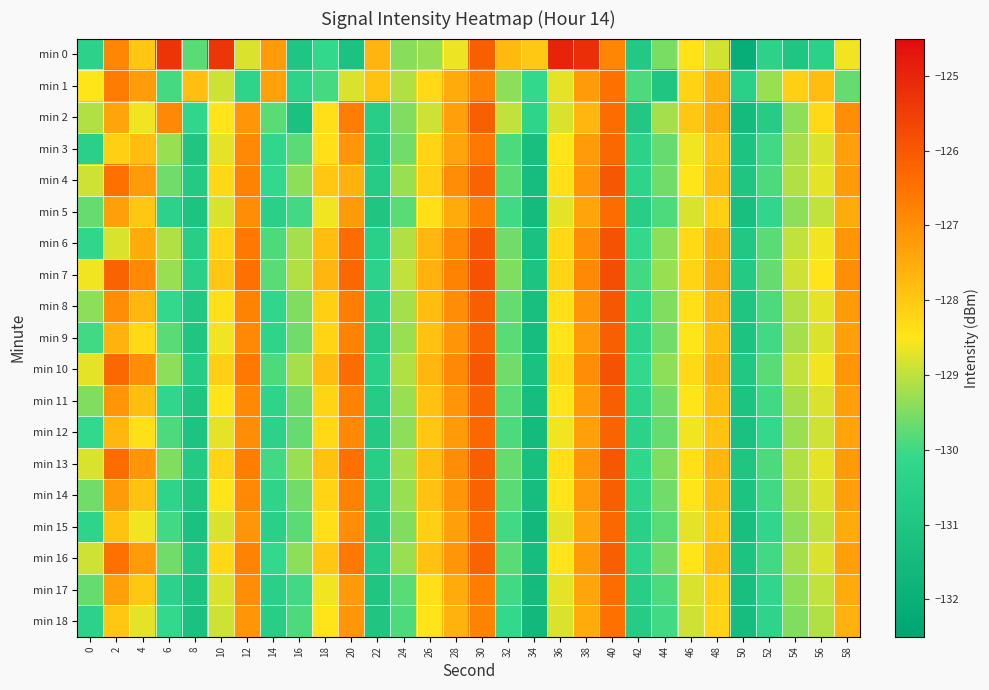

Reading left to right, what are all the values shown in this chart?

min 0: 0=-130.4	2=-126.8	4=-128.0	6=-125.3	8=-129.8	10=-125.3	12=-128.8	14=-127.2	16=-131.0	18=-130.1	20=-131.1	22=-127.6	24=-129.4	26=-129.3	28=-128.6	30=-126.1	32=-127.7	34=-128.0	36=-124.9	38=-125.2	40=-126.8	42=-130.9	44=-129.5	46=-128.5	48=-128.9	50=-132.1	52=-130.4	54=-131.0	56=-130.5	58=-128.6
min 1: 0=-128.5	2=-126.7	4=-127.2	6=-130.0	8=-127.8	10=-128.9	12=-130.3	14=-127.3	16=-130.4	18=-129.9	20=-128.8	22=-127.9	24=-129.1	26=-128.3	28=-127.5	30=-126.8	32=-129.4	34=-130.1	36=-128.7	38=-127.2	40=-126.5	42=-129.9	44=-131.0	46=-128.2	48=-127.6	50=-130.5	52=-129.3	54=-128.1	56=-127.8	58=-129.7
min 2: 0=-129.1	2=-127.4	4=-128.6	6=-126.9	8=-130.2	10=-128.5	12=-127.1	14=-129.8	16=-131.2	18=-128.4	20=-126.7	22=-130.6	24=-129.5	26=-128.9	28=-127.3	30=-126.1	32=-129.0	34=-130.3	36=-128.8	38=-127.7	40=-126.4	42=-130.9	44=-129.2	46=-128.0	48=-127.5	50=-131.5	52=-130.7	54=-129.4	56=-128.3	58=-127.0
min 3: 0=-130.5	2=-128.1	4=-127.8	6=-129.3	8=-131.0	10=-128.7	12=-126.9	14=-130.2	16=-129.8	18=-128.4	20=-127.1	22=-130.8	24=-129.6	26=-128.2	28=-127.4	30=-126.6	32=-129.9	34=-131.3	36=-128.5	38=-127.2	40=-126.3	42=-130.4	44=-129.7	46=-128.6	48=-127.9	50=-131.1	52=-130.0	54=-129.2	56=-128.8	58=-127.3
min 4: 0=-128.9	2=-126.5	4=-127.2	6=-129.6	8=-130.8	10=-128.3	12=-126.8	14=-130.1	16=-129.4	18=-128.0	20=-127.6	22=-130.7	24=-129.3	26=-128.1	28=-127.0	30=-126.2	32=-129.8	34=-131.4	36=-128.4	38=-127.1	40=-126.0	42=-130.3	44=-129.6	46=-128.5	48=-127.8	50=-131.0	52=-129.9	54=-129.1	56=-128.7	58=-127.2
min 5: 0=-129.7	2=-127.3	4=-128.0	6=-130.4	8=-131.1	10=-128.8	12=-127.0	14=-130.5	16=-130.0	18=-128.6	20=-127.2	22=-131.0	24=-129.8	26=-128.4	28=-127.5	30=-126.7	32=-130.0	34=-131.5	36=-128.7	38=-127.4	40=-126.4	42=-130.6	44=-129.9	46=-128.8	48=-128.1	50=-131.3	52=-130.2	54=-129.4	56=-129.0	58=-127.5
min 6: 0=-130.2	2=-128.8	4=-127.5	6=-129.1	8=-130.6	10=-128.2	12=-126.6	14=-129.9	16=-129.2	18=-127.8	20=-126.4	22=-130.5	24=-129.1	26=-127.7	28=-126.9	30=-126.0	32=-129.6	34=-131.2	36=-128.3	38=-127.0	40=-125.9	42=-130.1	44=-129.4	46=-128.3	48=-127.6	50=-130.9	52=-129.8	54=-129.0	56=-128.6	58=-127.1
min 7: 0=-128.6	2=-126.2	4=-126.9	6=-129.3	8=-130.5	10=-128.0	12=-126.5	14=-129.8	16=-129.1	18=-127.7	20=-126.3	22=-130.4	24=-129.0	26=-127.6	28=-126.8	30=-125.9	32=-129.5	34=-131.1	36=-128.2	38=-126.9	40=-125.8	42=-130.0	44=-129.3	46=-128.2	48=-127.5	50=-130.8	52=-129.7	54=-128.9	56=-128.5	58=-127.0
min 8: 0=-129.4	2=-127.0	4=-127.7	6=-130.1	8=-130.9	10=-128.4	12=-126.8	14=-130.2	16=-129.5	18=-128.1	20=-126.7	22=-130.6	24=-129.2	26=-127.8	28=-127.0	30=-126.1	32=-129.7	34=-131.3	36=-128.4	38=-127.1	40=-126.0	42=-130.2	44=-129.5	46=-128.4	48=-127.7	50=-131.0	52=-129.9	54=-129.1	56=-128.7	58=-127.2
min 9: 0=-130.0	2=-127.6	4=-128.3	6=-129.8	8=-131.0	10=-128.6	12=-126.9	14=-130.3	16=-129.6	18=-128.2	20=-126.8	22=-130.7	24=-129.3	26=-127.9	28=-127.1	30=-126.2	32=-129.8	34=-131.4	36=-128.5	38=-127.2	40=-126.1	42=-130.3	44=-129.6	46=-128.5	48=-127.8	50=-131.1	52=-130.0	54=-129.2	56=-128.8	58=-127.3
min 10: 0=-128.7	2=-126.3	4=-127.0	6=-129.4	8=-130.7	10=-128.1	12=-126.6	14=-129.9	16=-129.2	18=-127.8	20=-126.4	22=-130.5	24=-129.1	26=-127.7	28=-126.9	30=-126.0	32=-129.6	34=-131.2	36=-128.3	38=-127.0	40=-125.9	42=-130.1	44=-129.4	46=-128.3	48=-127.6	50=-130.9	52=-129.8	54=-129.0	56=-128.6	58=-127.1
min 11: 0=-129.5	2=-127.1	4=-127.8	6=-130.2	8=-131.0	10=-128.5	12=-126.9	14=-130.3	16=-129.6	18=-128.2	20=-126.8	22=-130.7	24=-129.3	26=-127.9	28=-127.1	30=-126.2	32=-129.8	34=-131.4	36=-128.5	38=-127.2	40=-126.1	42=-130.3	44=-129.6	46=-128.5	48=-127.8	50=-131.1	52=-130.0	54=-129.2	56=-128.8	58=-127.3
min 12: 0=-130.1	2=-127.7	4=-128.4	6=-129.9	8=-131.1	10=-128.7	12=-127.0	14=-130.4	16=-129.7	18=-128.3	20=-126.9	22=-130.8	24=-129.4	26=-128.0	28=-127.2	30=-126.3	32=-129.9	34=-131.5	36=-128.6	38=-127.3	40=-126.2	42=-130.4	44=-129.7	46=-128.6	48=-127.9	50=-131.2	52=-130.1	54=-129.3	56=-128.9	58=-127.4
min 13: 0=-128.8	2=-126.4	4=-127.1	6=-129.5	8=-130.8	10=-128.2	12=-126.7	14=-130.0	16=-129.3	18=-127.9	20=-126.5	22=-130.6	24=-129.2	26=-127.8	28=-127.0	30=-126.1	32=-129.7	34=-131.3	36=-128.4	38=-127.1	40=-126.0	42=-130.2	44=-129.5	46=-128.4	48=-127.7	50=-131.0	52=-129.9	54=-129.1	56=-128.7	58=-127.2
min 14: 0=-129.6	2=-127.2	4=-127.9	6=-130.3	8=-131.0	10=-128.5	12=-126.9	14=-130.3	16=-129.6	18=-128.2	20=-126.8	22=-130.7	24=-129.3	26=-127.9	28=-127.1	30=-126.2	32=-129.8	34=-131.4	36=-128.5	38=-127.2	40=-126.1	42=-130.3	44=-129.6	46=-128.5	48=-127.8	50=-131.1	52=-130.0	54=-129.2	56=-128.8	58=-127.3
min 15: 0=-130.3	2=-127.9	4=-128.6	6=-130.0	8=-131.2	10=-128.8	12=-127.1	14=-130.5	16=-129.8	18=-128.4	20=-127.0	22=-130.9	24=-129.5	26=-128.1	28=-127.3	30=-126.4	32=-130.0	34=-131.6	36=-128.7	38=-127.4	40=-126.3	42=-130.5	44=-129.8	46=-128.7	48=-128.0	50=-131.3	52=-130.2	54=-129.4	56=-129.0	58=-127.5
min 16: 0=-128.9	2=-126.5	4=-127.2	6=-129.6	8=-130.9	10=-128.3	12=-126.8	14=-130.1	16=-129.4	18=-128.0	20=-126.6	22=-130.7	24=-129.3	26=-127.9	28=-127.1	30=-126.2	32=-129.8	34=-131.4	36=-128.5	38=-127.2	40=-126.1	42=-130.3	44=-129.6	46=-128.5	48=-127.8	50=-131.1	52=-130.0	54=-129.2	56=-128.8	58=-127.3
min 17: 0=-129.7	2=-127.3	4=-128.0	6=-130.4	8=-131.1	10=-128.8	12=-127.0	14=-130.5	16=-130.0	18=-128.6	20=-127.2	22=-131.0	24=-129.8	26=-128.4	28=-127.5	30=-126.7	32=-130.0	34=-131.5	36=-128.7	38=-127.4	40=-126.4	42=-130.6	44=-129.9	46=-128.8	48=-128.1	50=-131.3	52=-130.2	54=-129.4	56=-129.0	58=-127.5
min 18: 0=-130.4	2=-128.0	4=-128.7	6=-130.1	8=-131.2	10=-128.9	12=-127.1	14=-130.6	16=-129.9	18=-128.5	20=-127.1	22=-131.0	24=-129.9	26=-128.5	28=-127.6	30=-126.8	32=-130.1	34=-131.6	36=-128.8	38=-127.5	40=-126.5	42=-130.7	44=-130.0	46=-128.9	48=-128.2	50=-131.4	52=-130.3	54=-129.5	56=-129.1	58=-127.6